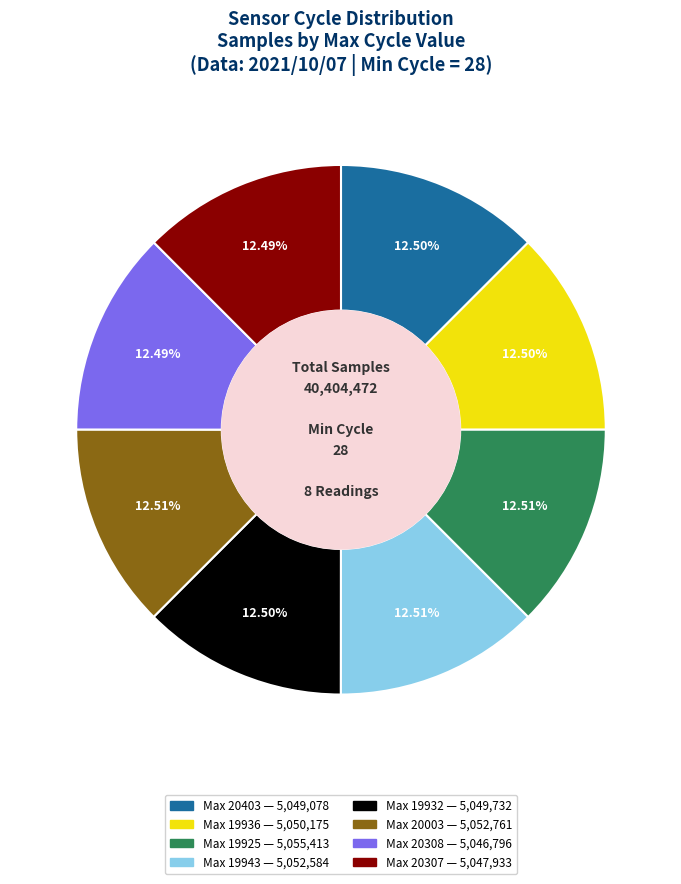

Does any single category account for the majority?

No